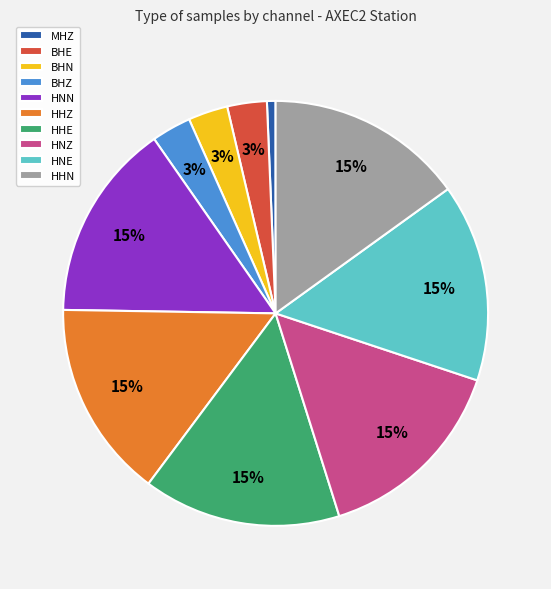

Approximately how many times larger is the value at BHN compared to HNE?

0.2